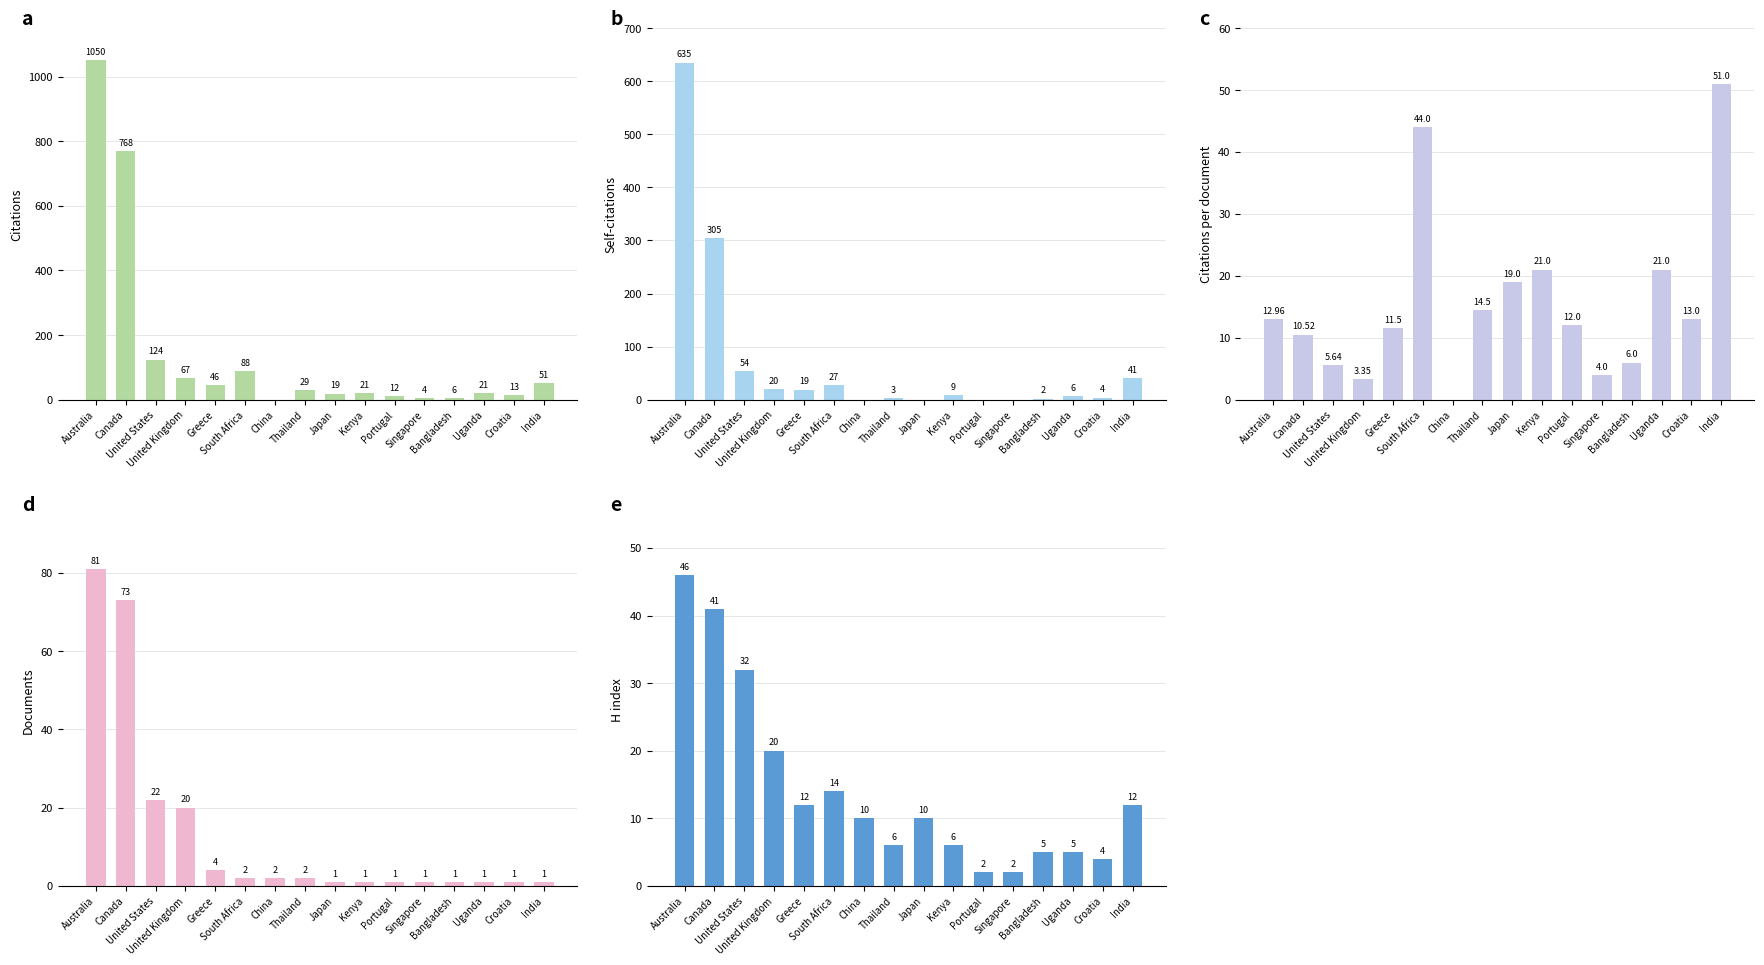

What is the difference between the Documents values at China and Canada?

71.0